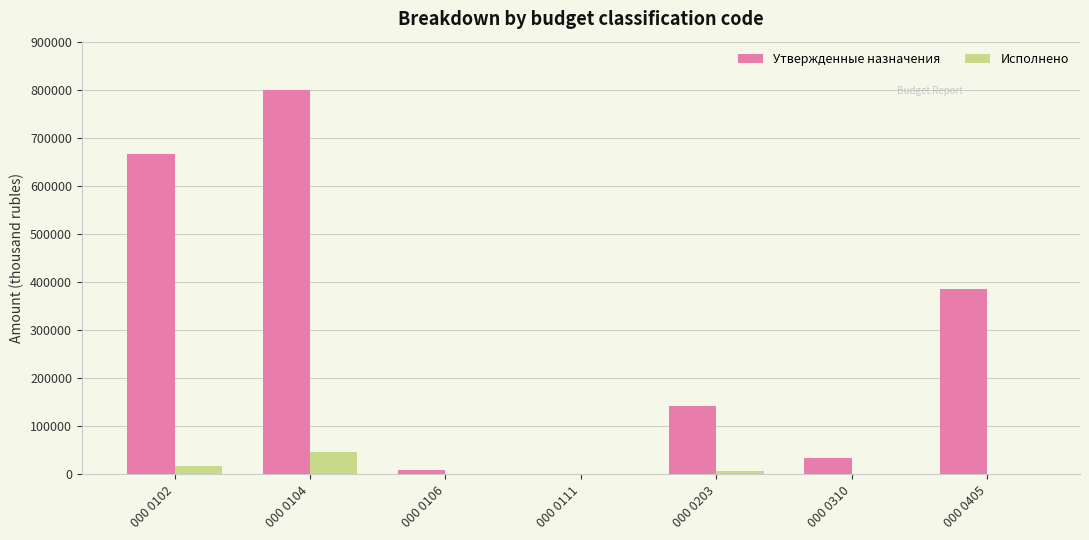

How many groups of bars are there?

7